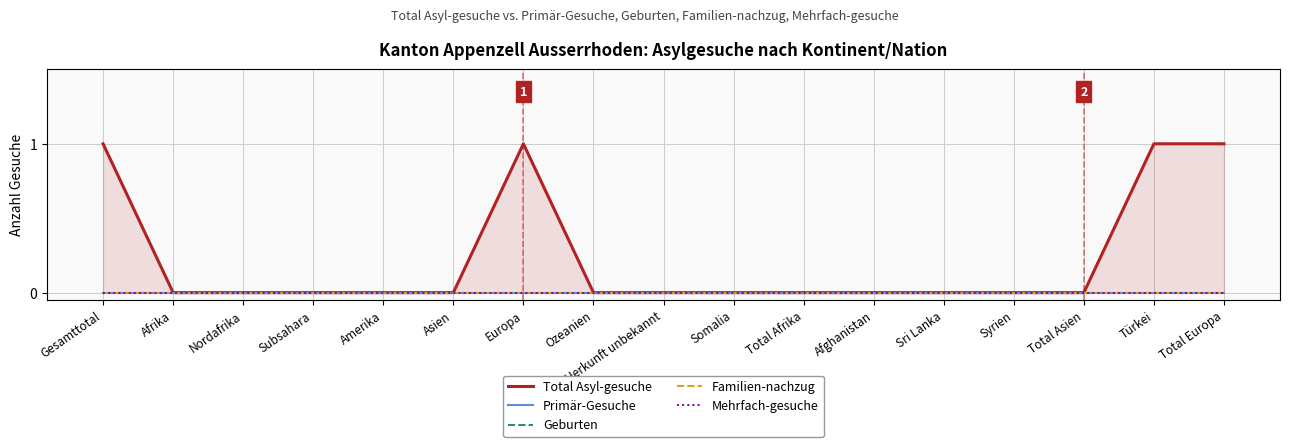

What is the label of the 2nd point from the left?

Afrika